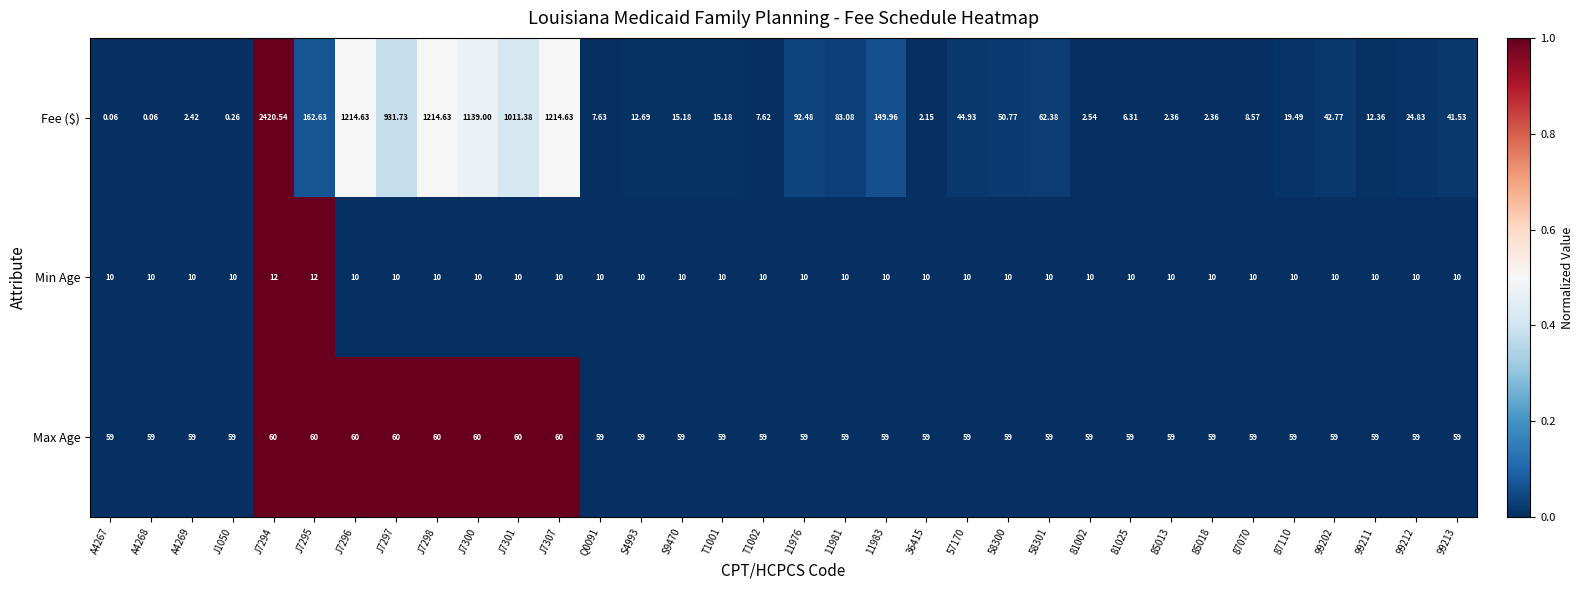

Rank the series by their maximum value, from highest to lowest.

Fee ($), Max Age, Min Age